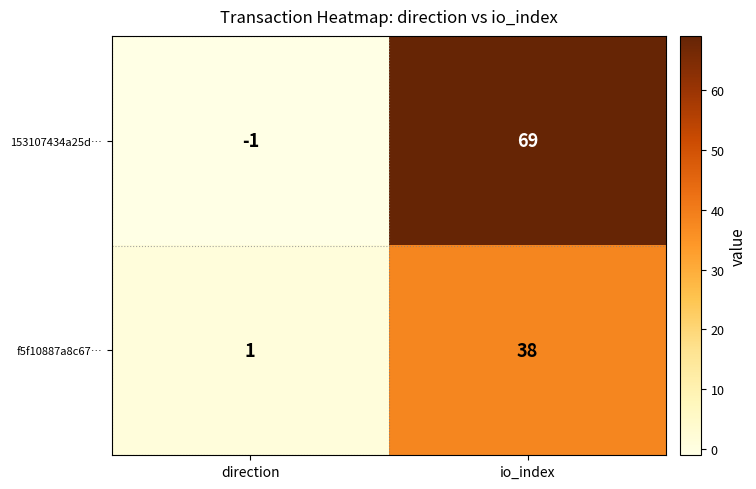

Which category has the lowest value in the f5f10887a8c67… series?

direction